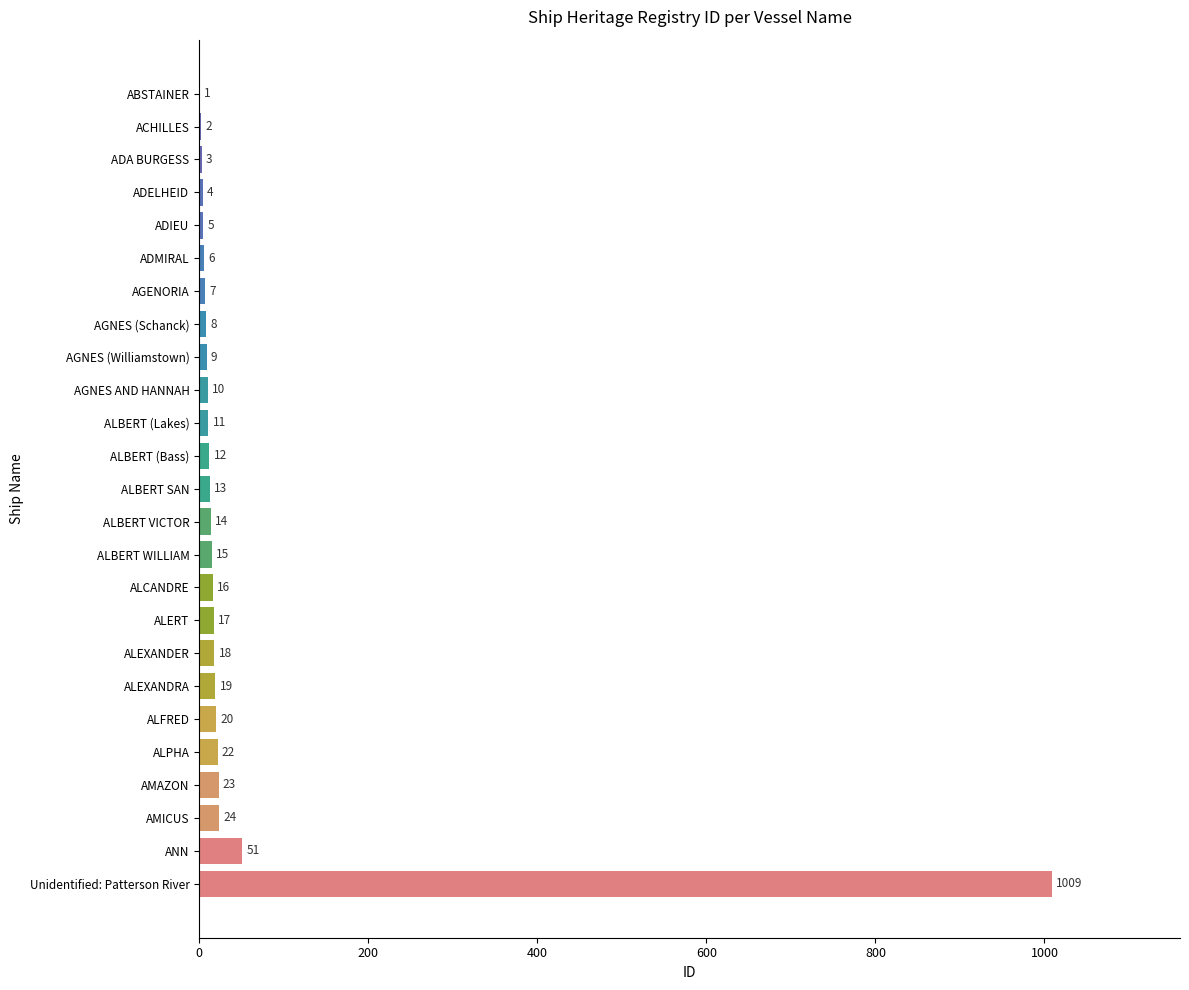

Are the bars horizontal?

Yes